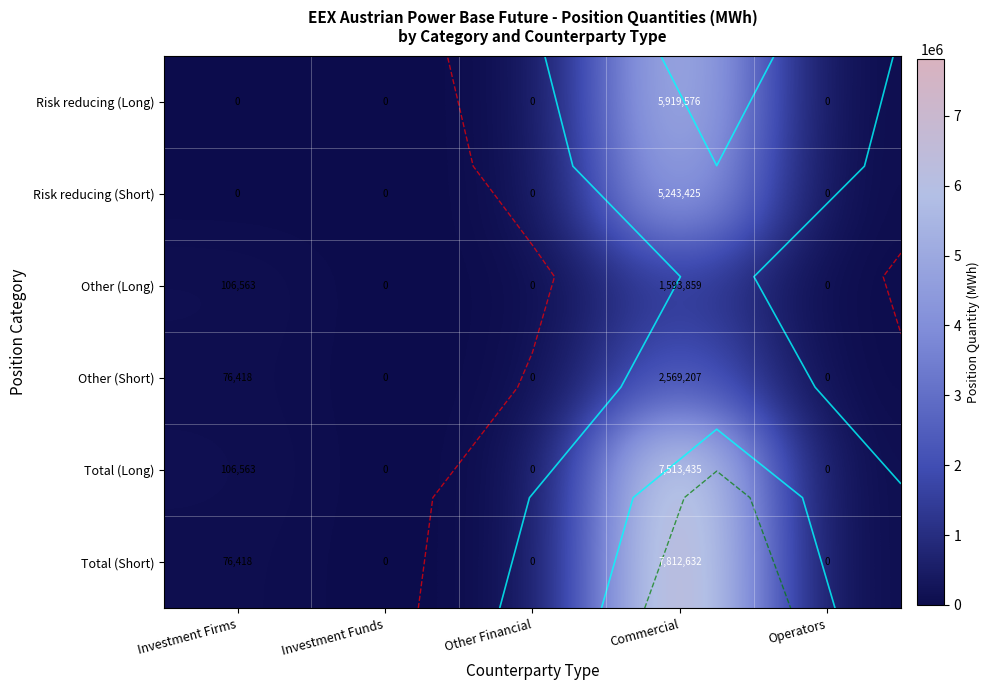

Between Commercial and Operators, which is larger?

Commercial